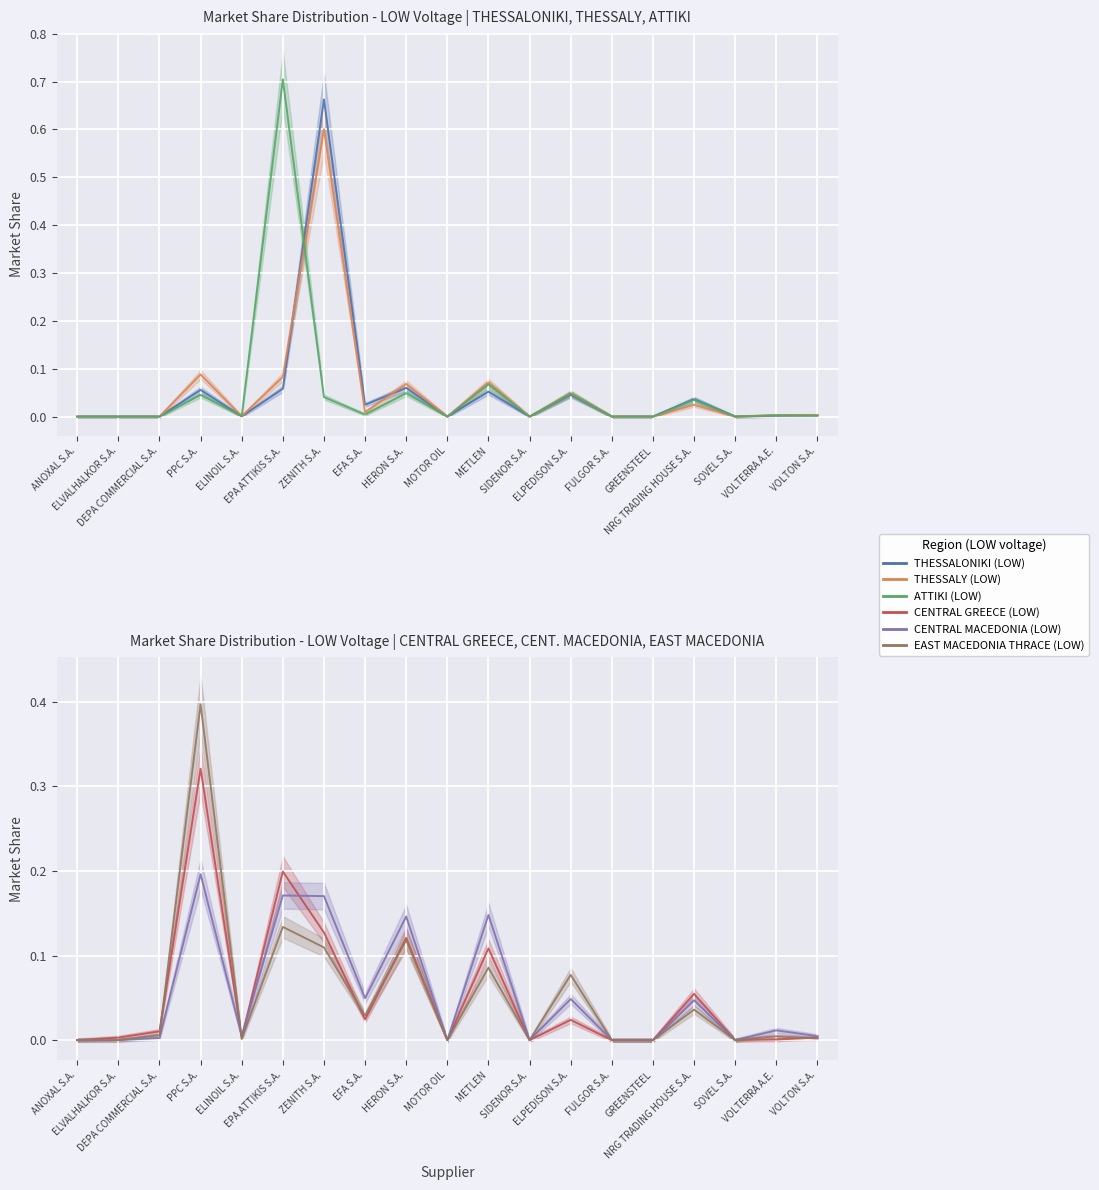

Where is the first local minimum for THESSALY (LOW)?

ELINOIL S.A.